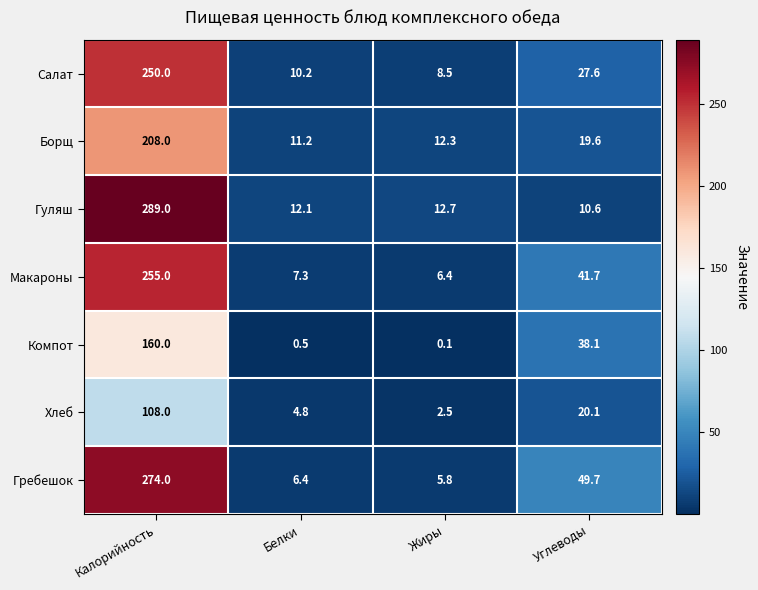

The value of Компот at Калорийность is 106.4. True or false?

False